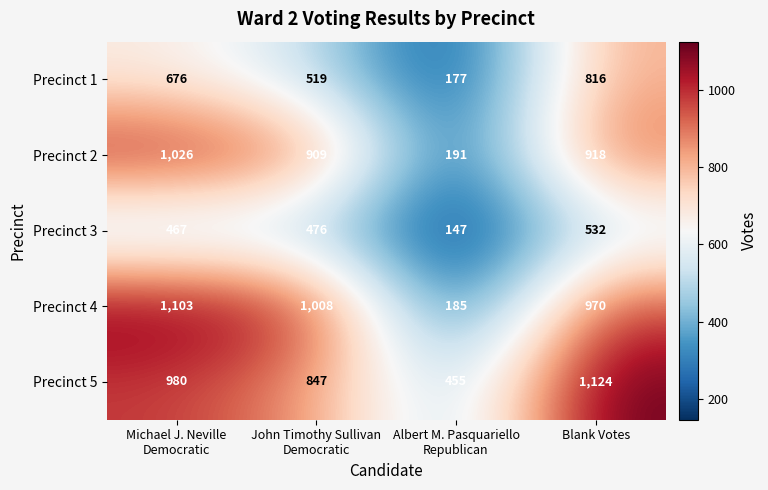

Reading left to right, what are all the values shown in this chart?

Precinct 1: 676	519	177	816
Precinct 2: 1026	909	191	918
Precinct 3: 467	476	147	532
Precinct 4: 1103	1008	185	970
Precinct 5: 980	847	455	1124